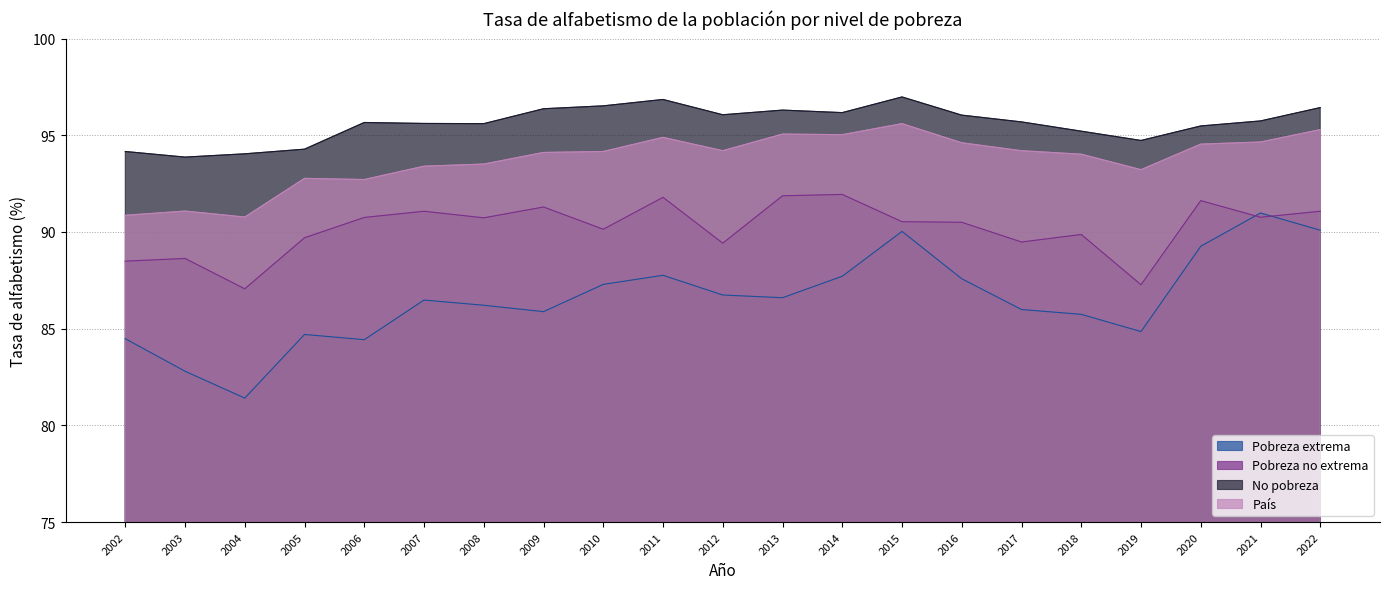

What is the minimum value for Pobreza no extrema?

87.1